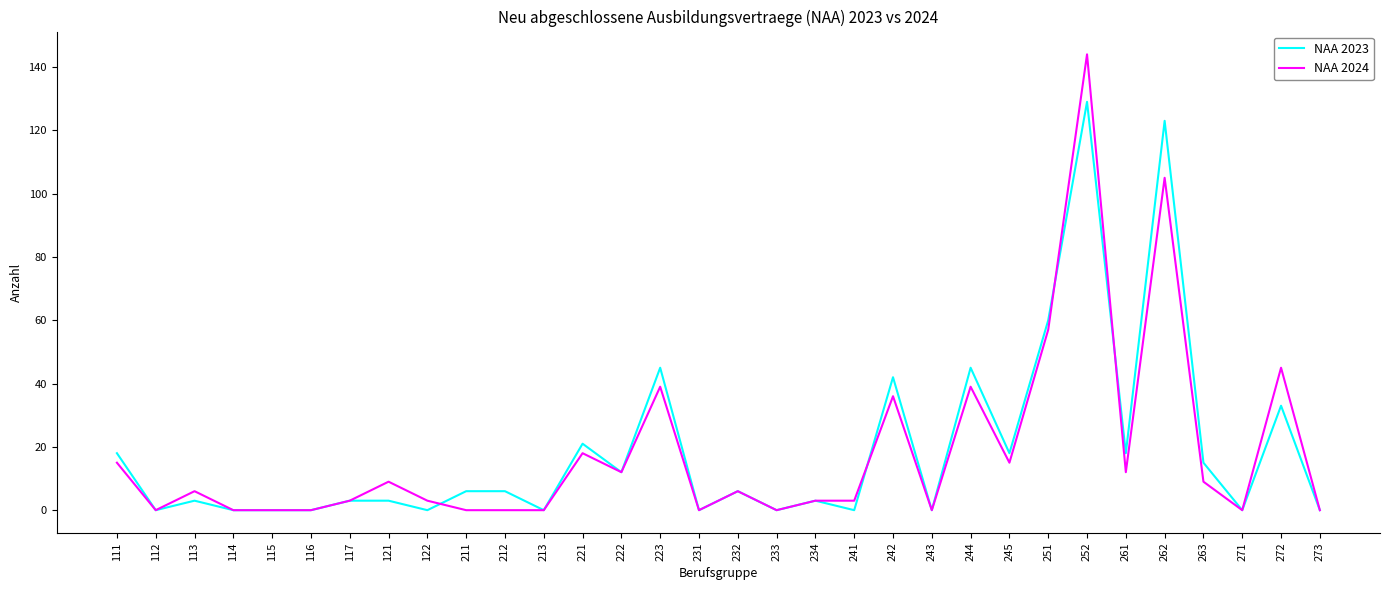

What are all the series names shown in the legend?

NAA 2023, NAA 2024